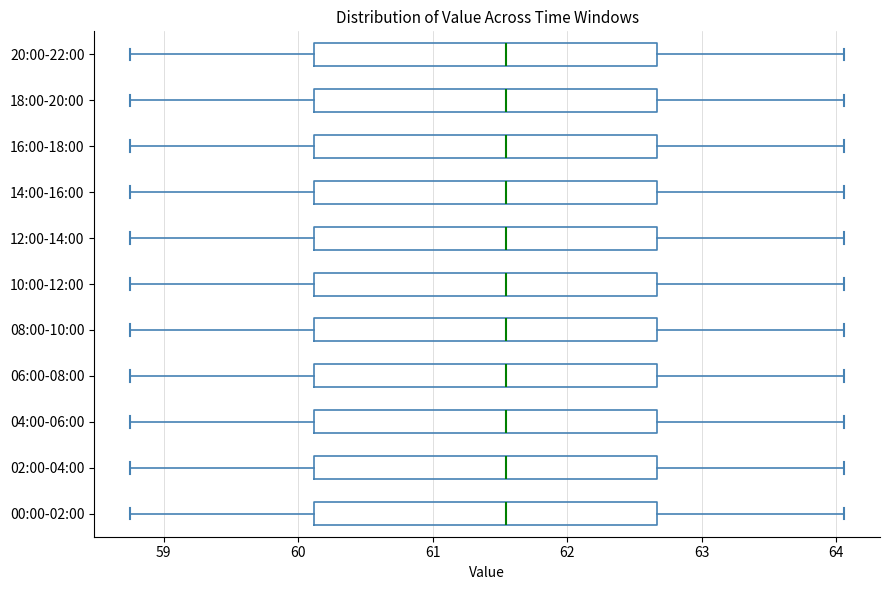

Reading bottom to top, transcribe this box plot: for each box, give where its median line is, the range the box spans, and where its two whiskers end, as read against the x-axis. The values are not printed on the chart, so give them approximately, as read against the axis.

00:00-02:00: median 61.5, box 60.1 to 62.7, whiskers 58.8 to 64.1
02:00-04:00: median 61.5, box 60.1 to 62.7, whiskers 58.8 to 64.1
04:00-06:00: median 61.5, box 60.1 to 62.7, whiskers 58.8 to 64.1
06:00-08:00: median 61.5, box 60.1 to 62.7, whiskers 58.8 to 64.1
08:00-10:00: median 61.5, box 60.1 to 62.7, whiskers 58.8 to 64.1
10:00-12:00: median 61.5, box 60.1 to 62.7, whiskers 58.8 to 64.1
12:00-14:00: median 61.5, box 60.1 to 62.7, whiskers 58.8 to 64.1
14:00-16:00: median 61.5, box 60.1 to 62.7, whiskers 58.8 to 64.1
16:00-18:00: median 61.5, box 60.1 to 62.7, whiskers 58.8 to 64.1
18:00-20:00: median 61.5, box 60.1 to 62.7, whiskers 58.8 to 64.1
20:00-22:00: median 61.5, box 60.1 to 62.7, whiskers 58.8 to 64.1